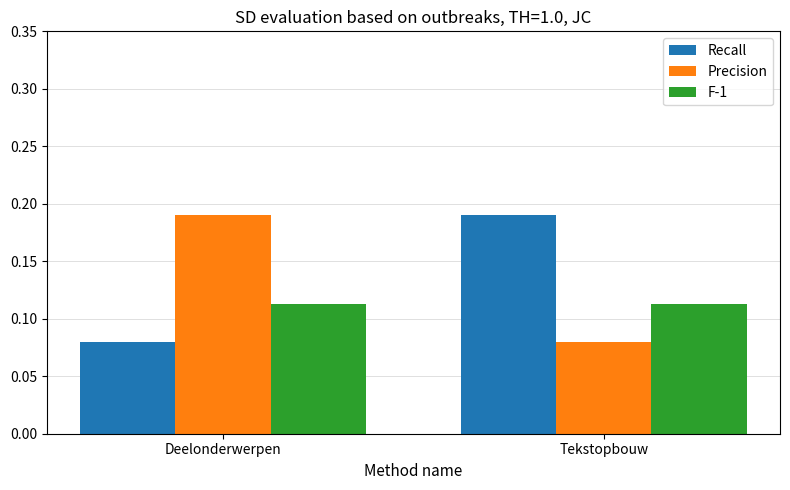

The Recall series shows 0.0 at Deelonderwerpen. True or false?

False